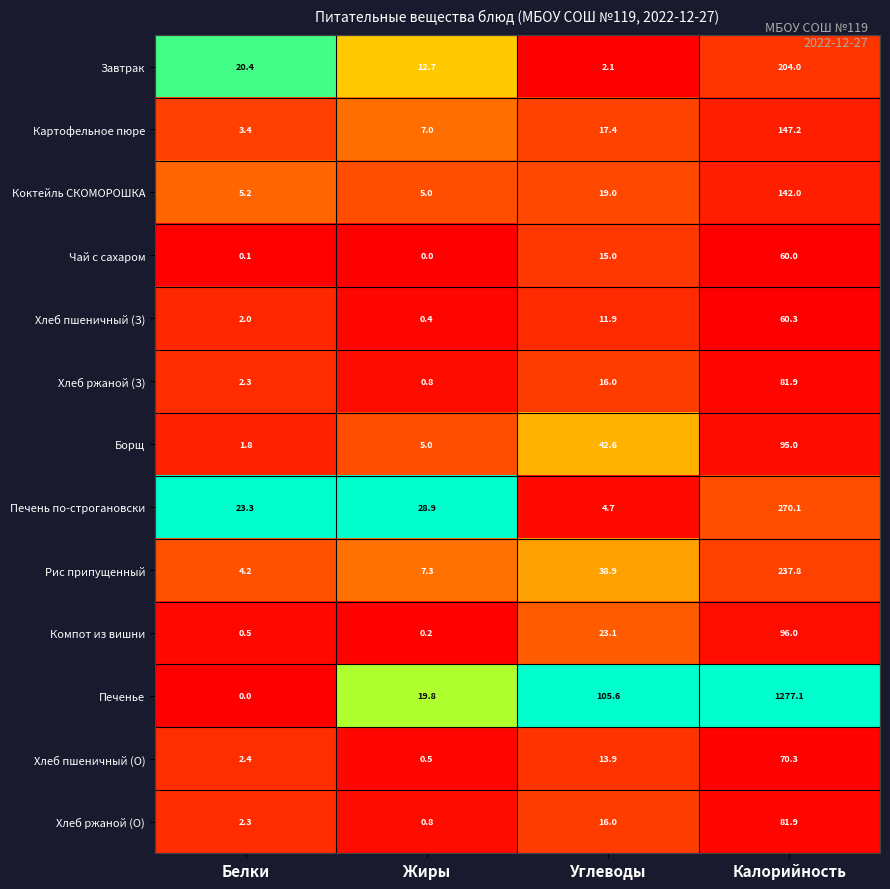

What is the total value across all series at Углеводы?

326.2